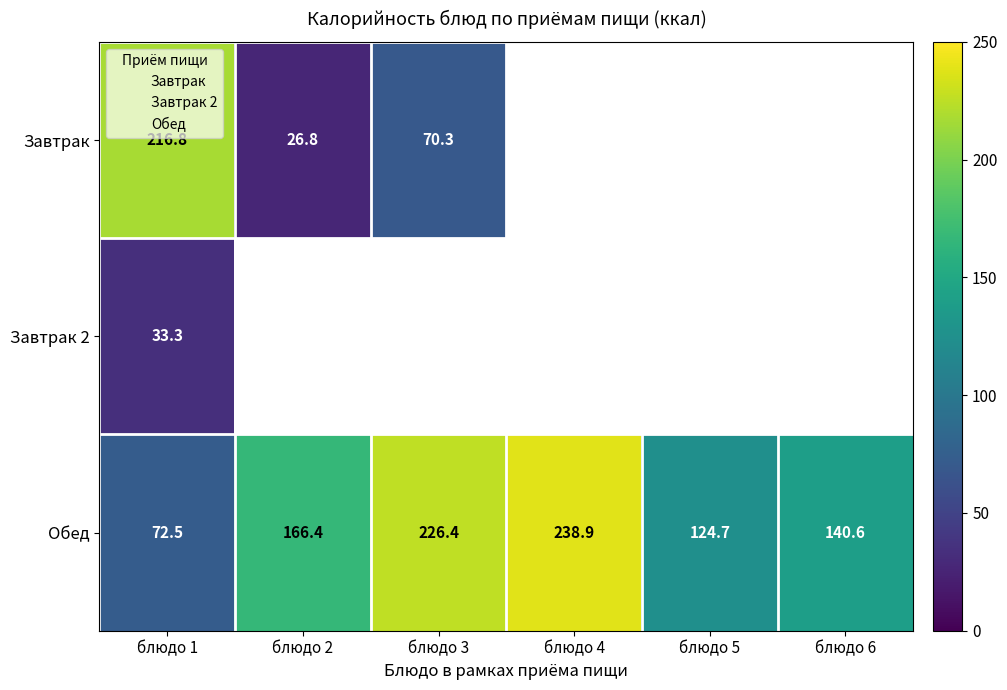

At which category is the sum across all series the highest?

блюдо 1